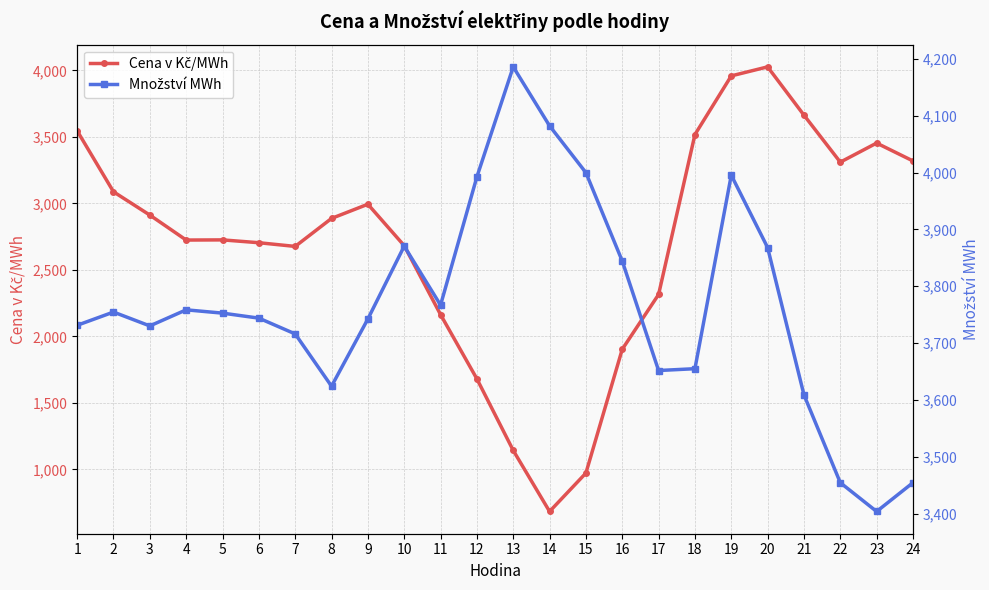

Which category has the highest value in the Množství MWh series?

13